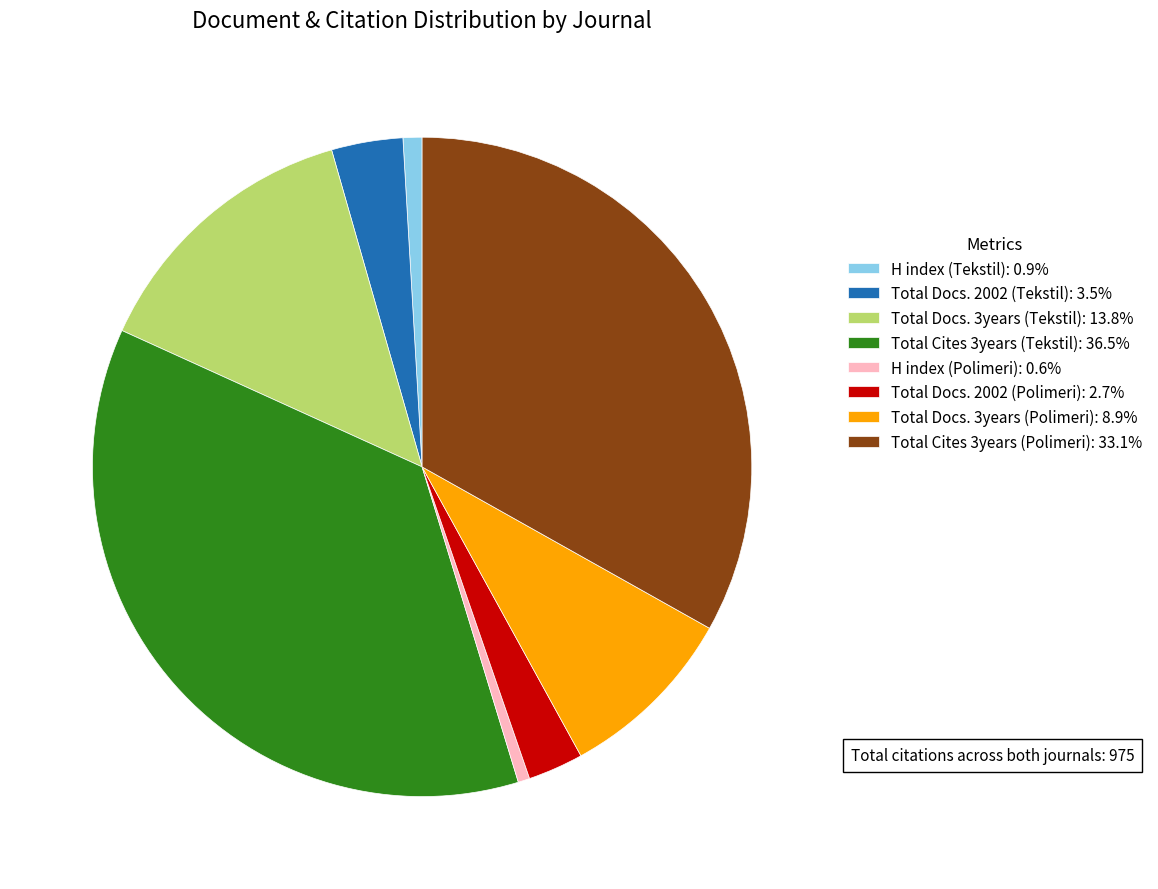

What is the ratio of the value at Total Docs. 3years (Tekstil): 13.8% to the value at Total Cites 3years (Tekstil): 36.5%?

0.4